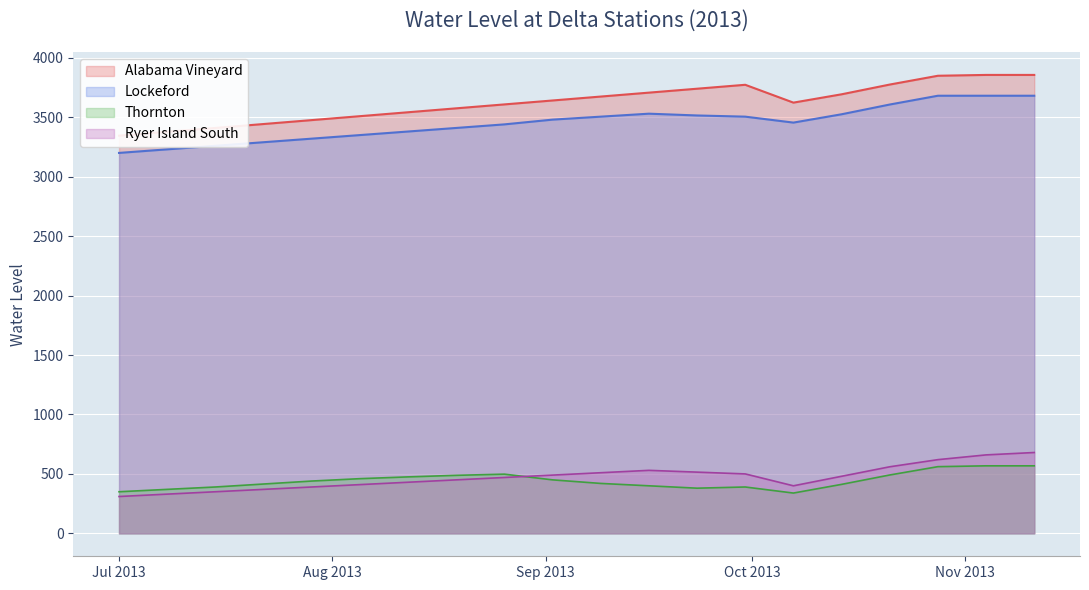

True or false: Alabama Vineyard and Thornton intersect in this chart.

False